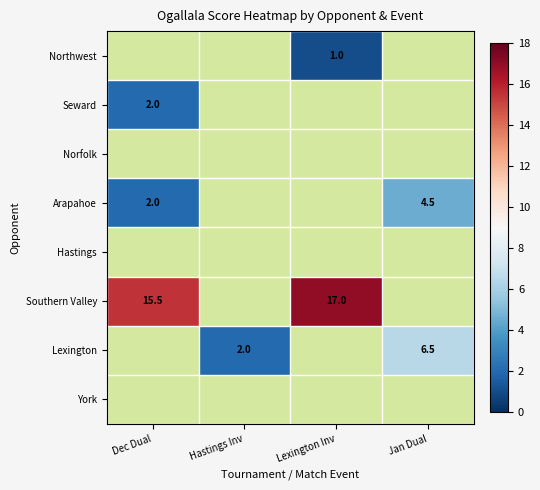

What is the spread (max minus min) of values at Lexington Inv?

16.0